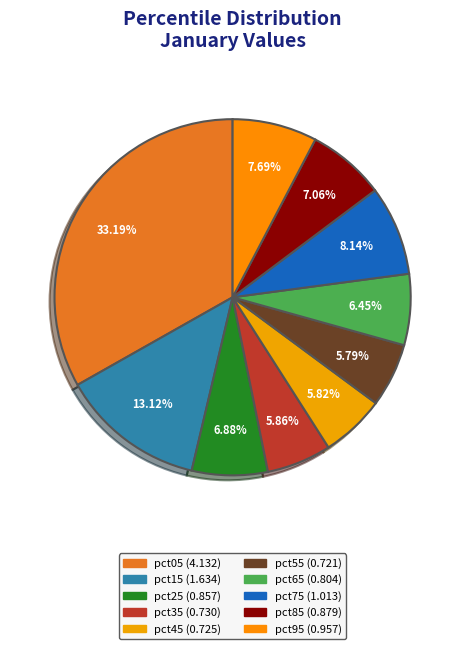

Which slice is the smallest?

pct55